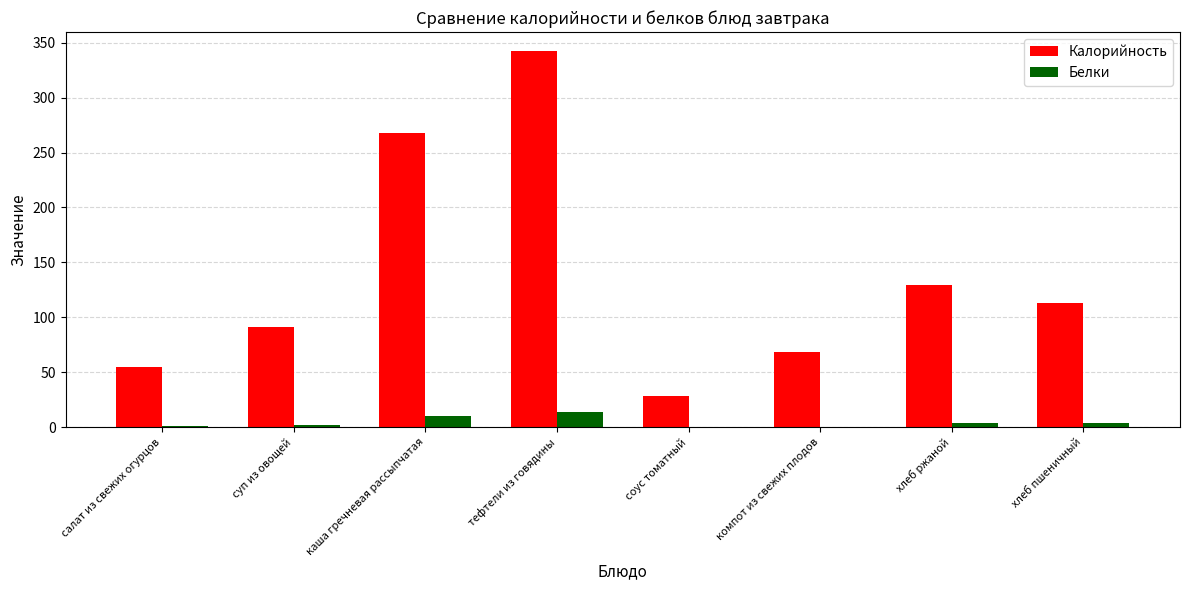

Which series changed the most between салат из свежих огурцов and каша гречневая рассыпчатая?

Калорийность